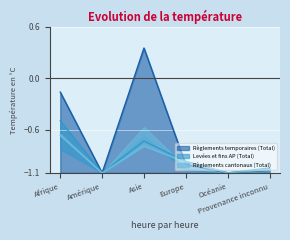

Where is Règlements temporaires (Total) nearest to the value 0?

Afrique